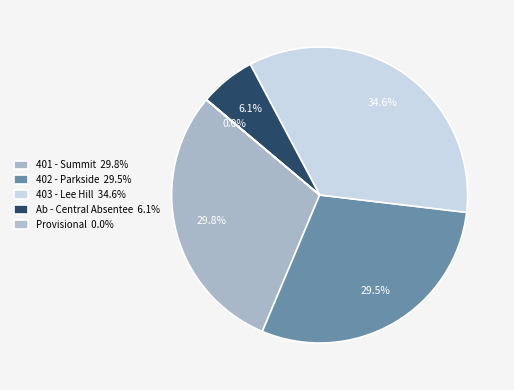

Which category has the biggest portion of the pie?

403 - Lee Hill